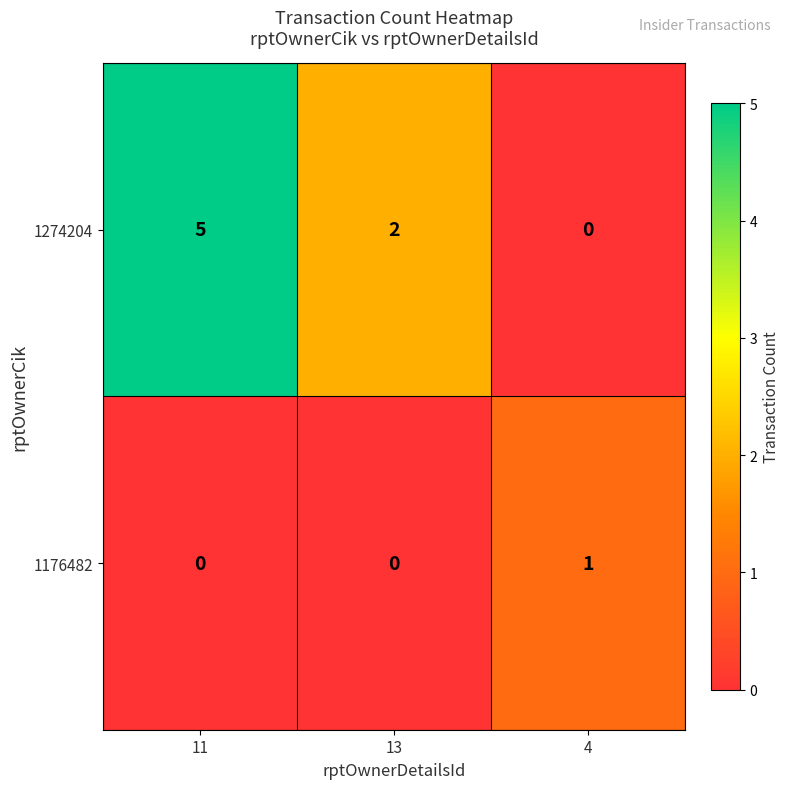

What is the sum of all 1274204 values?

7